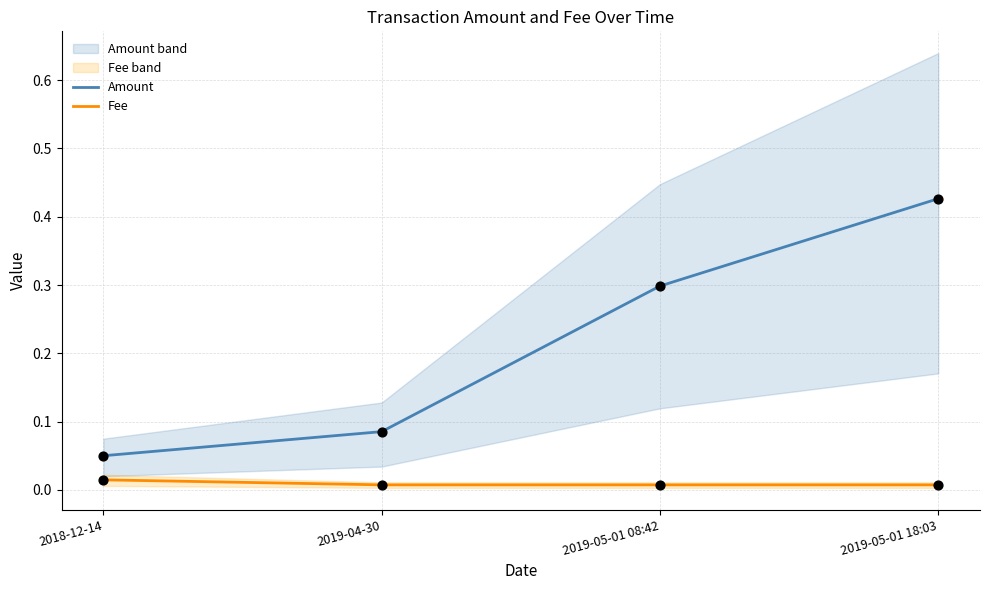

At how many categories does at least one series exceed 0?

4